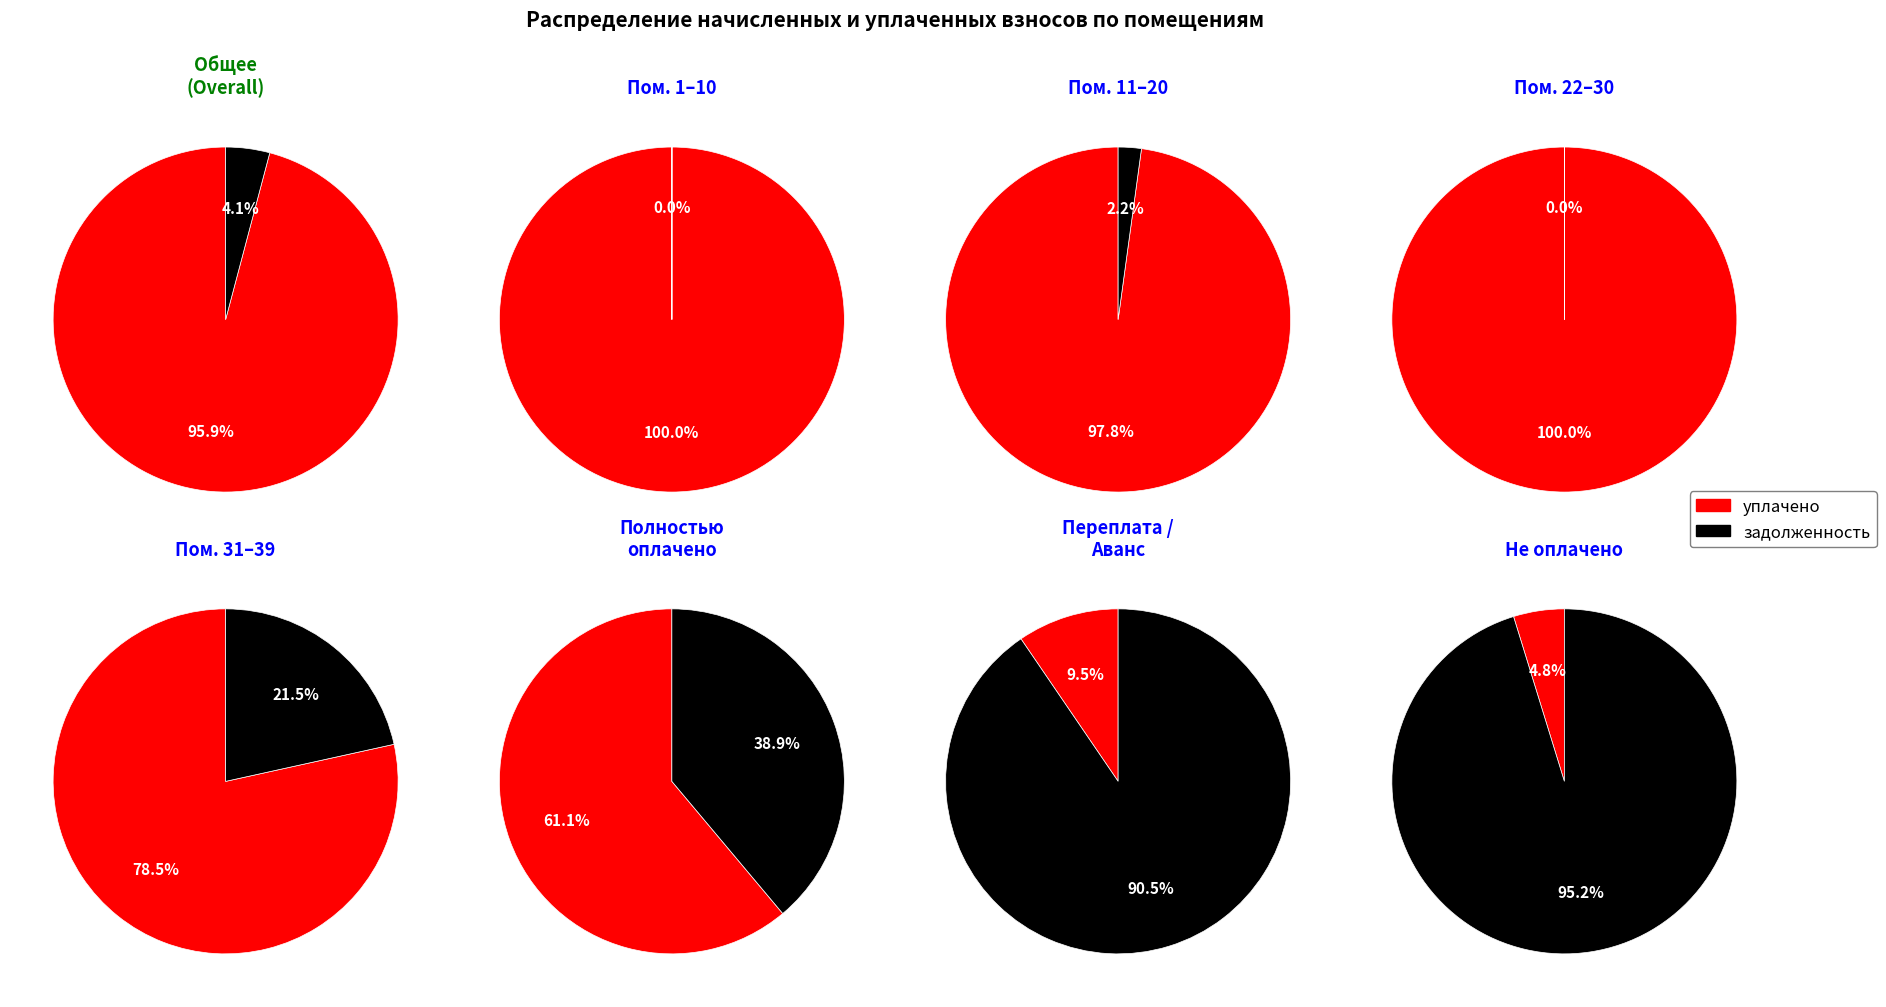

Is it true that 3 is 5% of the pie?

False